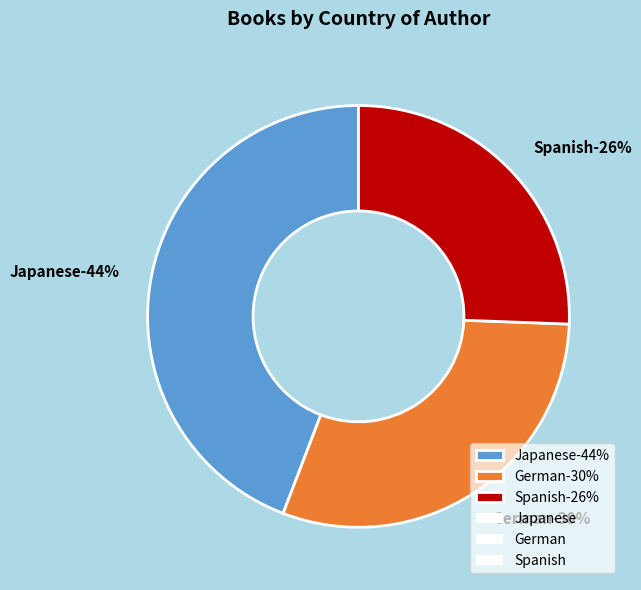

What is the smallest slice in the pie chart?

Spanish